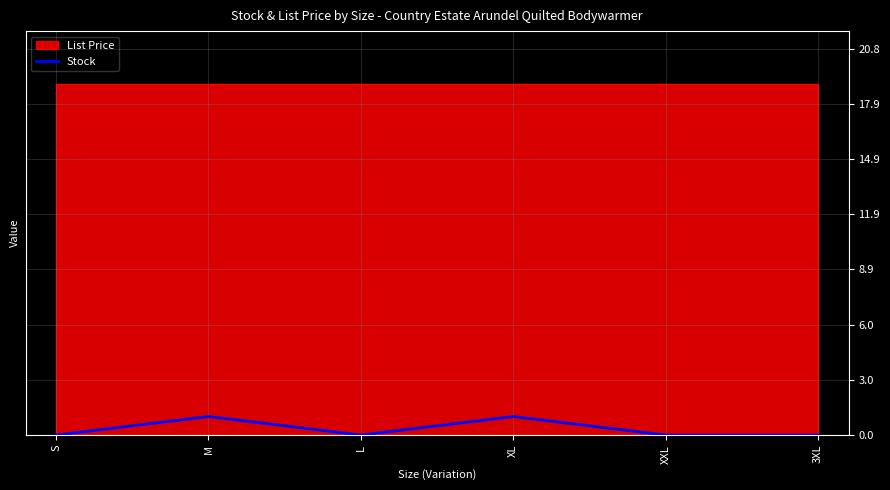

What is the label of the 4th point from the right?

L